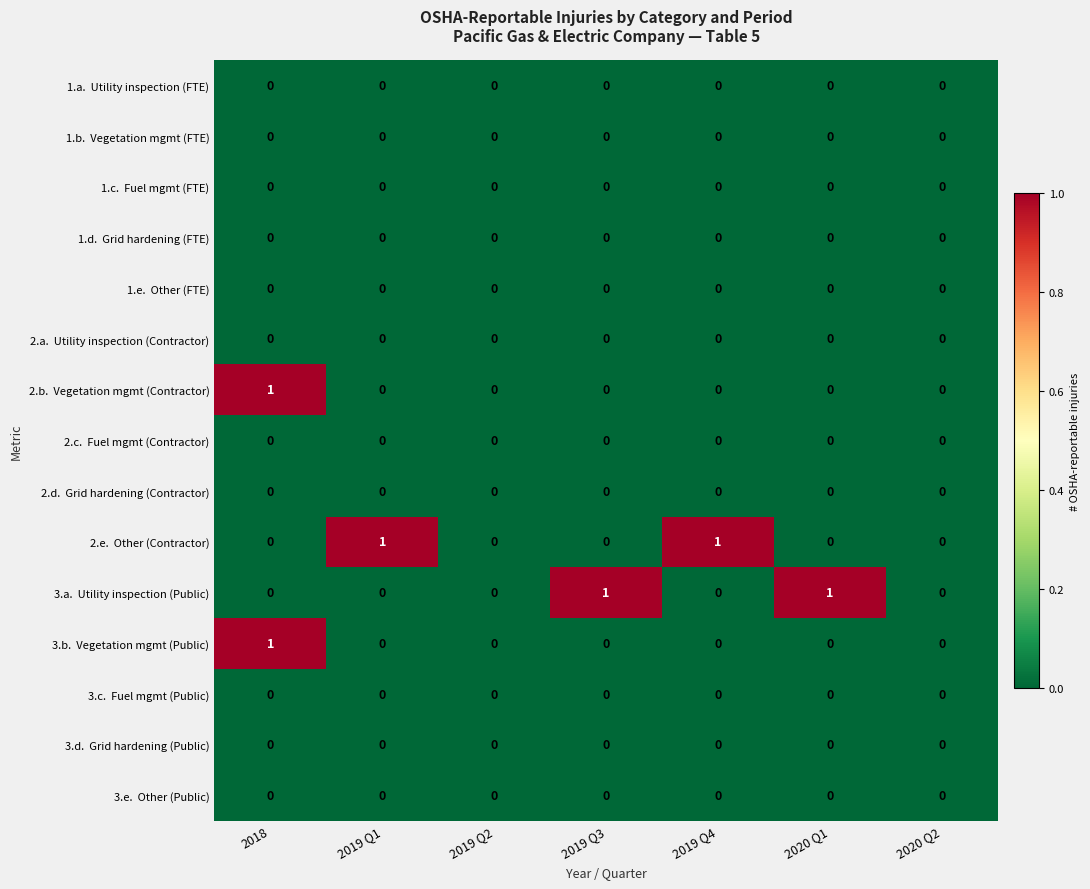

At which category is the sum across all series the highest?

2018